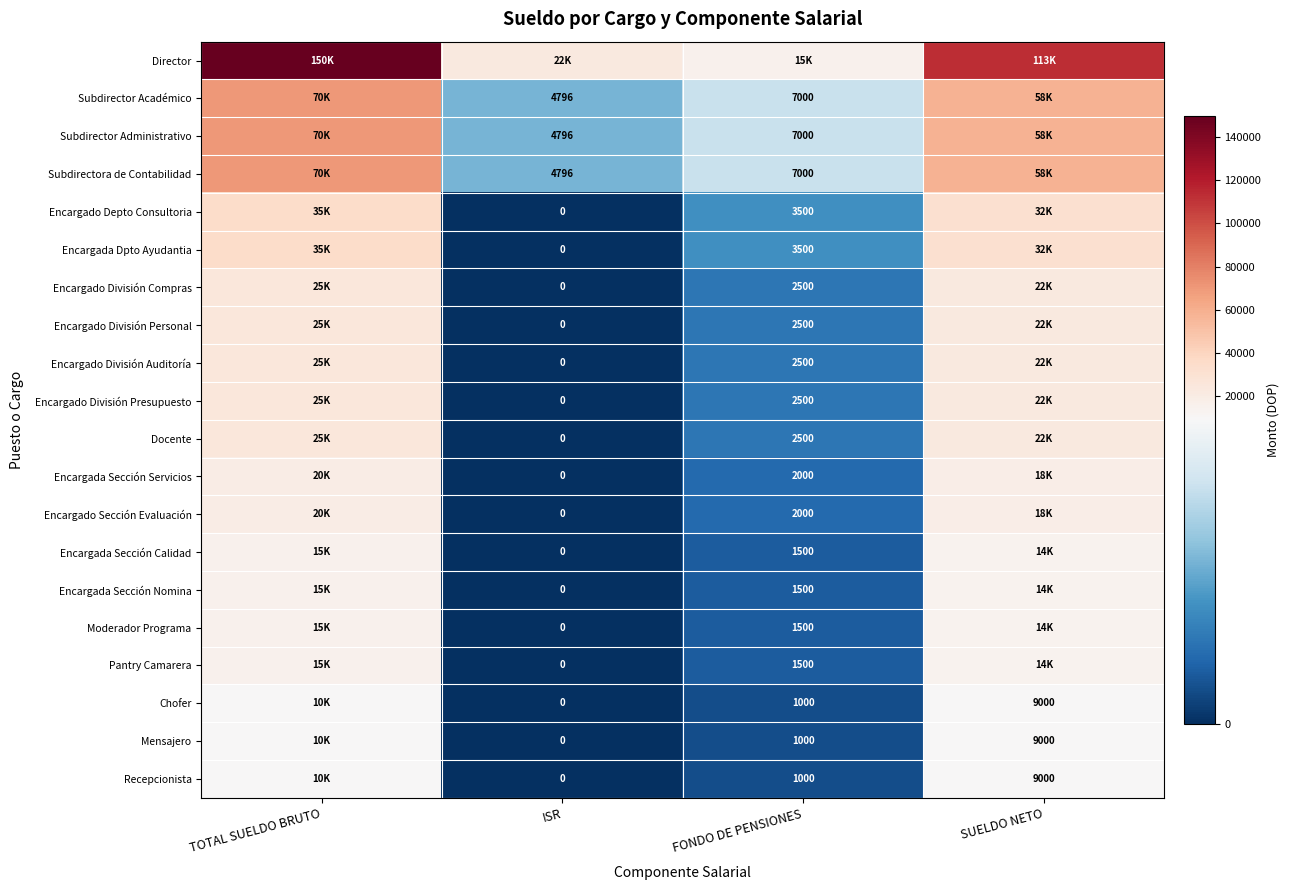

Where does the Subdirectora de Contabilidad series first go above 58204?

TOTAL SUELDO BRUTO